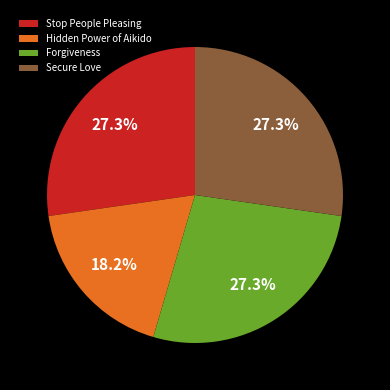

Does Stop People Pleasing account for over 50% of the chart?

No